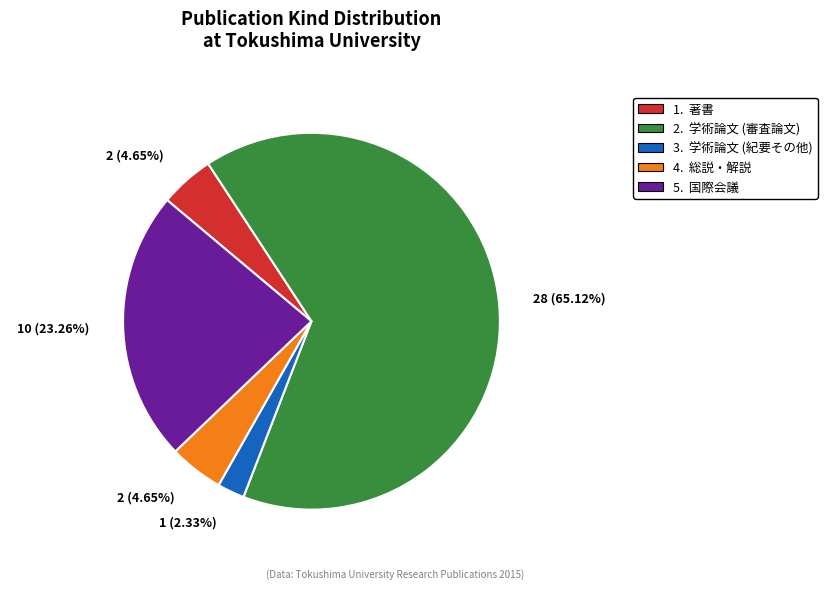

What is the smallest slice in the pie chart?

3. 学術論文 (紀要その他)